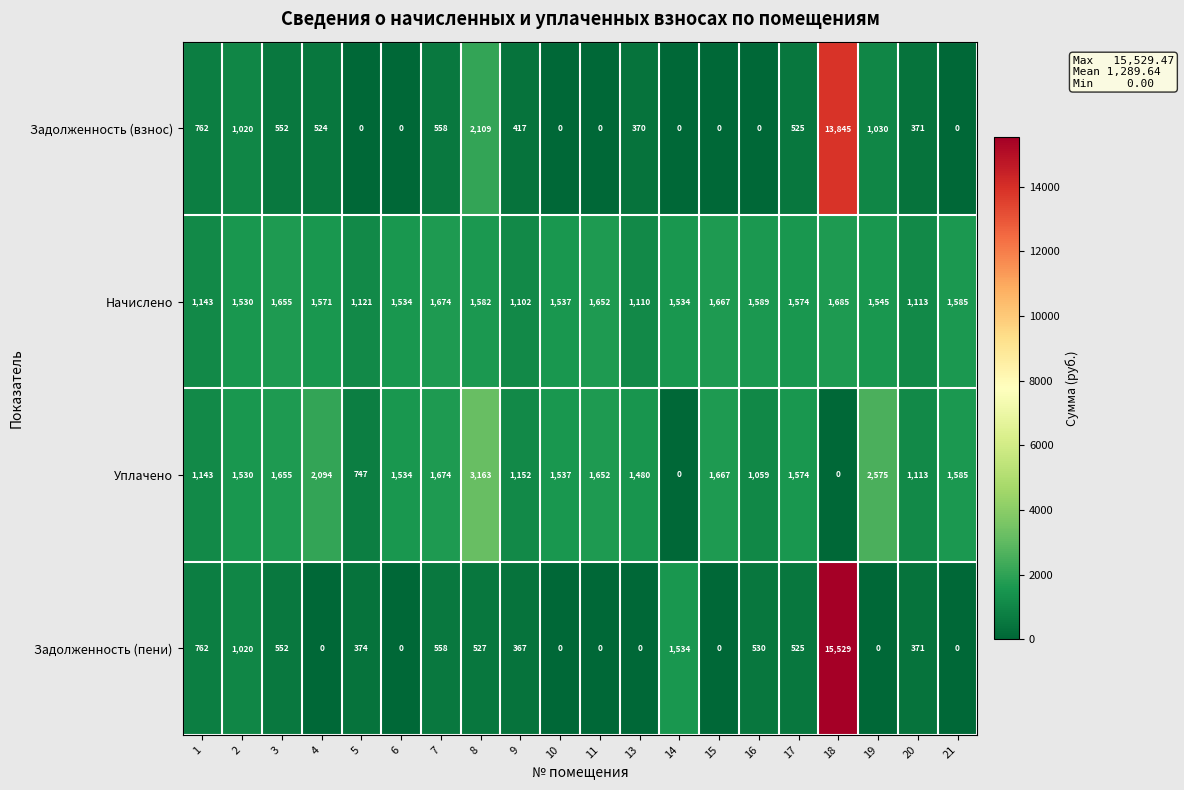

List the series in order of their peak value, lowest first.

Начислено, Уплачено, Задолженность (взнос), Задолженность (пени)